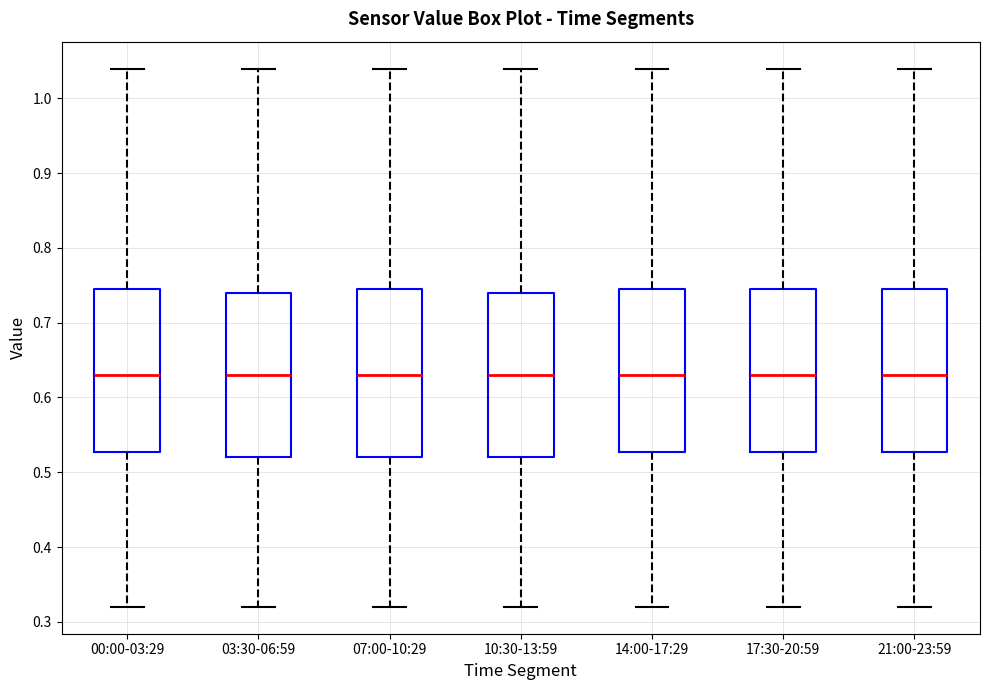

Where does the median line of the box for 07:00-10:29 sit on the y-axis? The values are not printed on the chart, so give them approximately, as read against the axis.

0.63